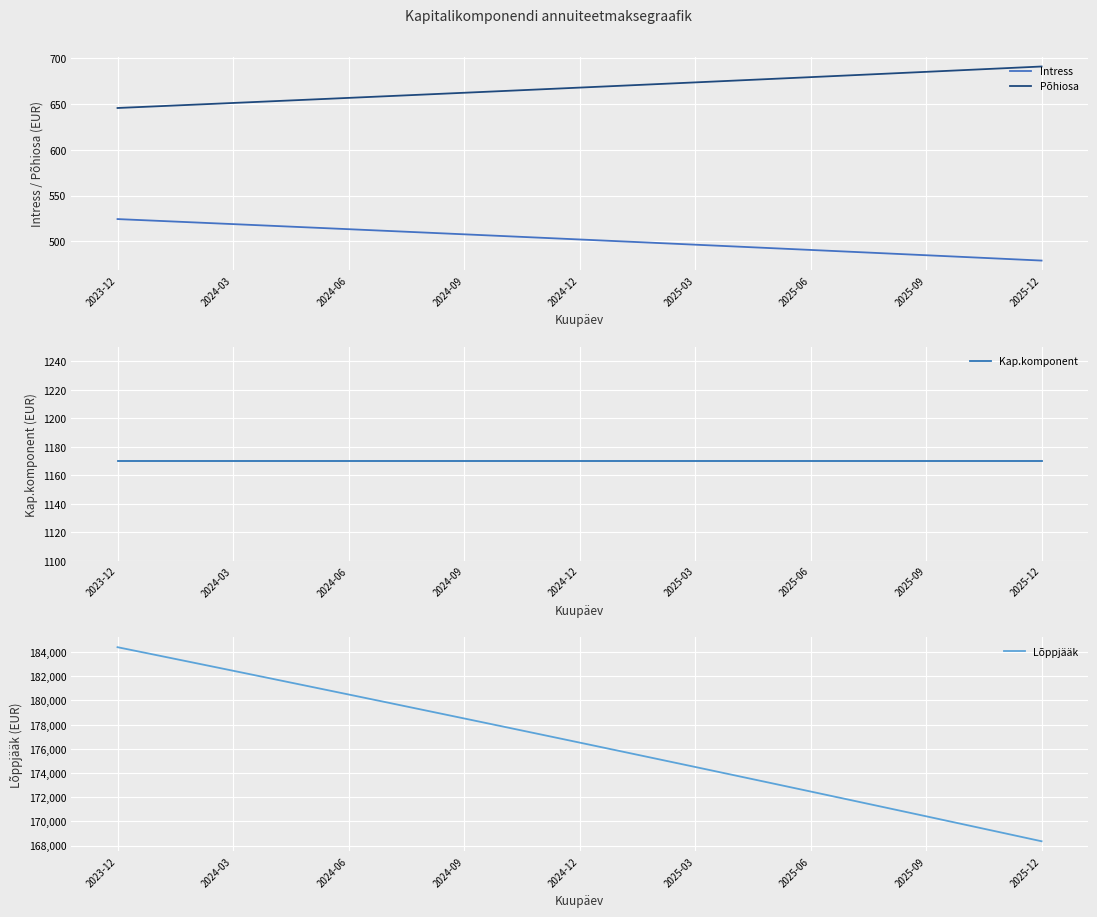

The Intress series shows 490.6 at 2025-06. True or false?

True